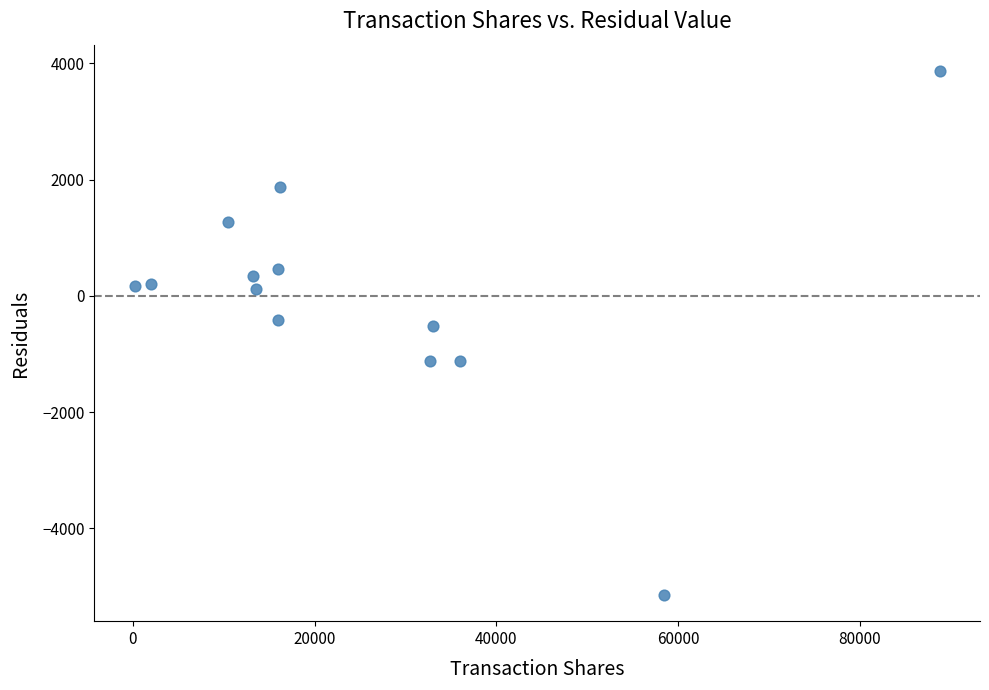

What is the range of X values (max minus min)?

88620.0